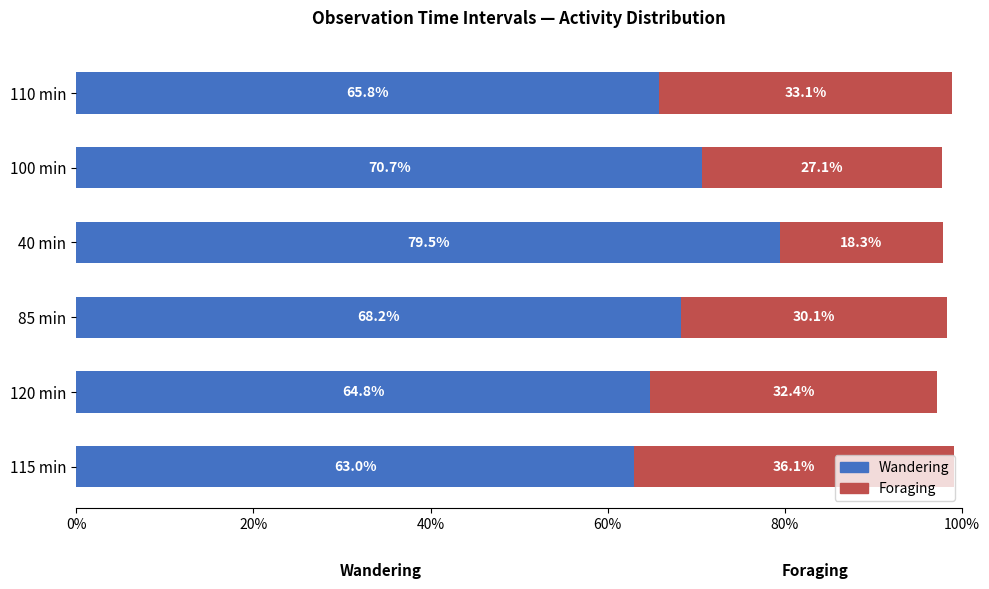

Which category has the lowest value in the Wandering series?

115 min